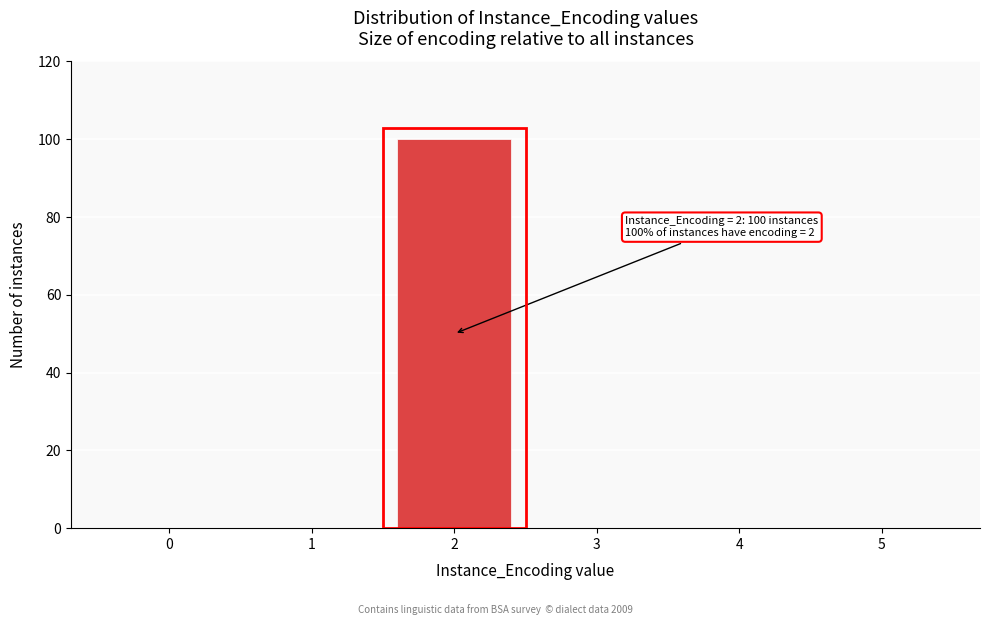

Reading left to right, what are all the values shown in this chart?

0=0	1=0	2=100	3=0	4=0	5=0